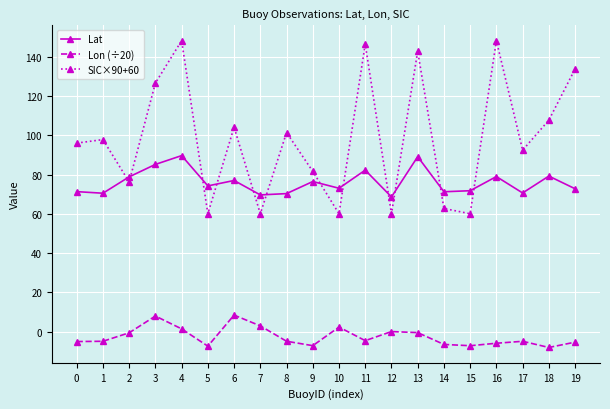

Where do Lat and SIC×90+60 first cross each other?

1 and 2